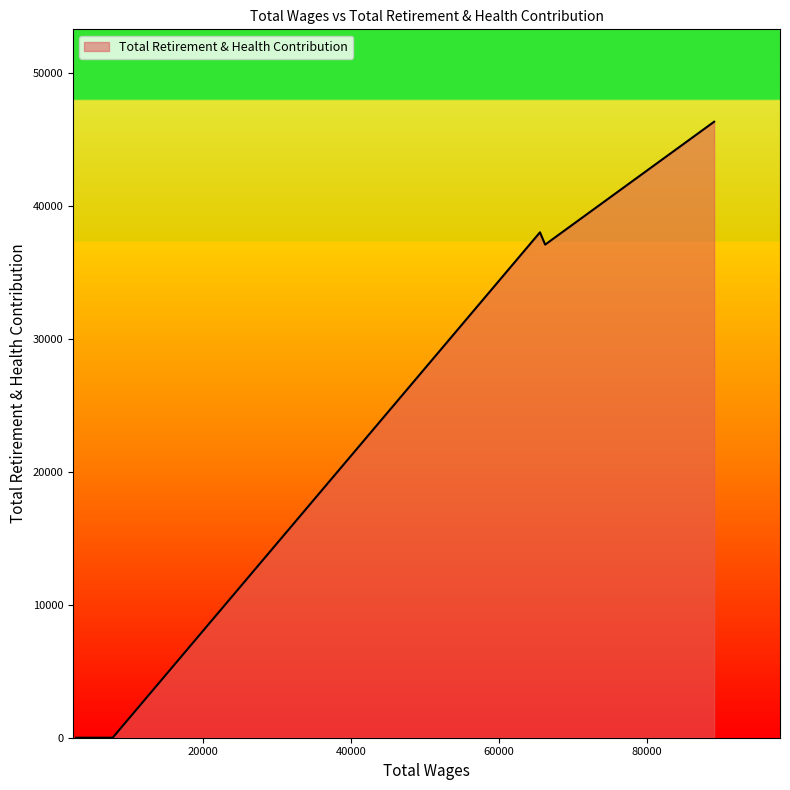

What is the average value?

20241